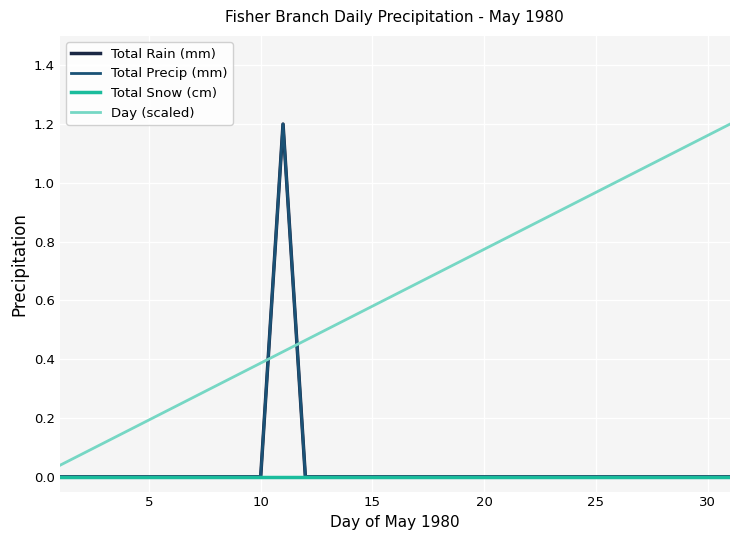

Does the chart display data point markers on the line(s)?

No